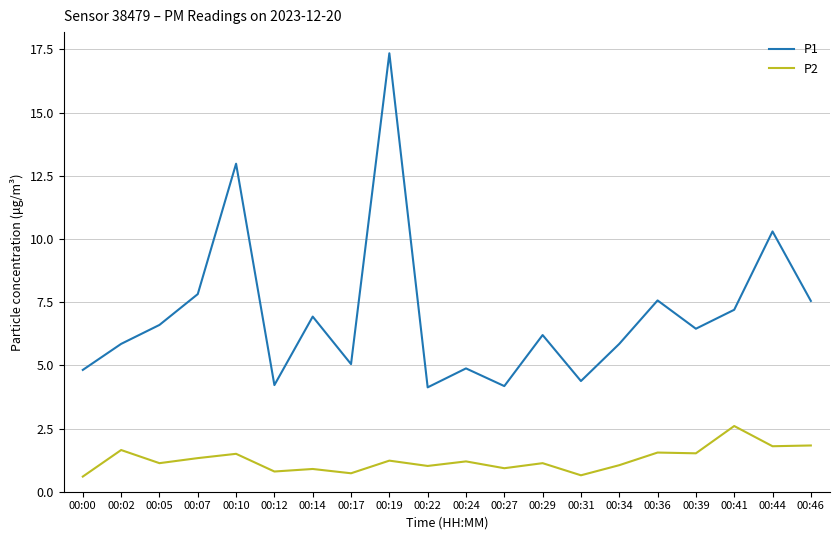

At which label is P1 closest to 10?

00:44